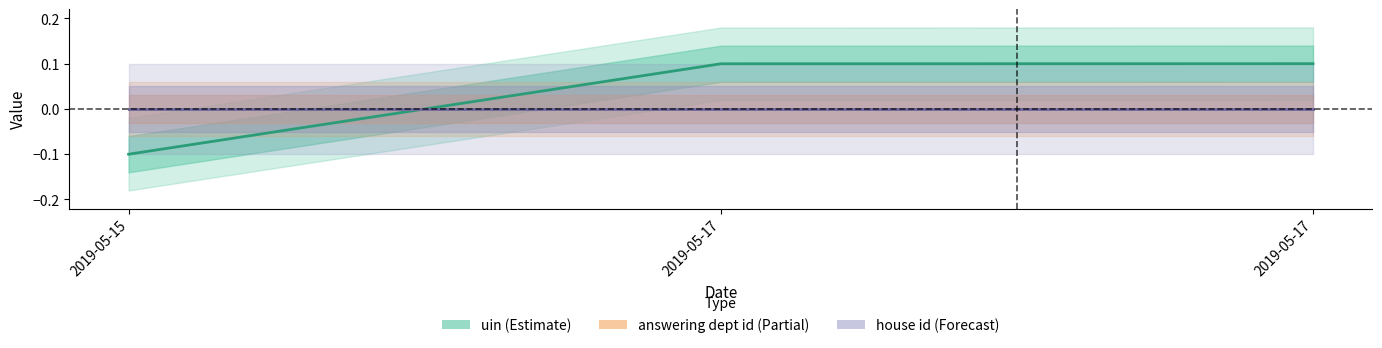

Which has a higher value, 2019-05-17 or 2019-05-15?

2019-05-17